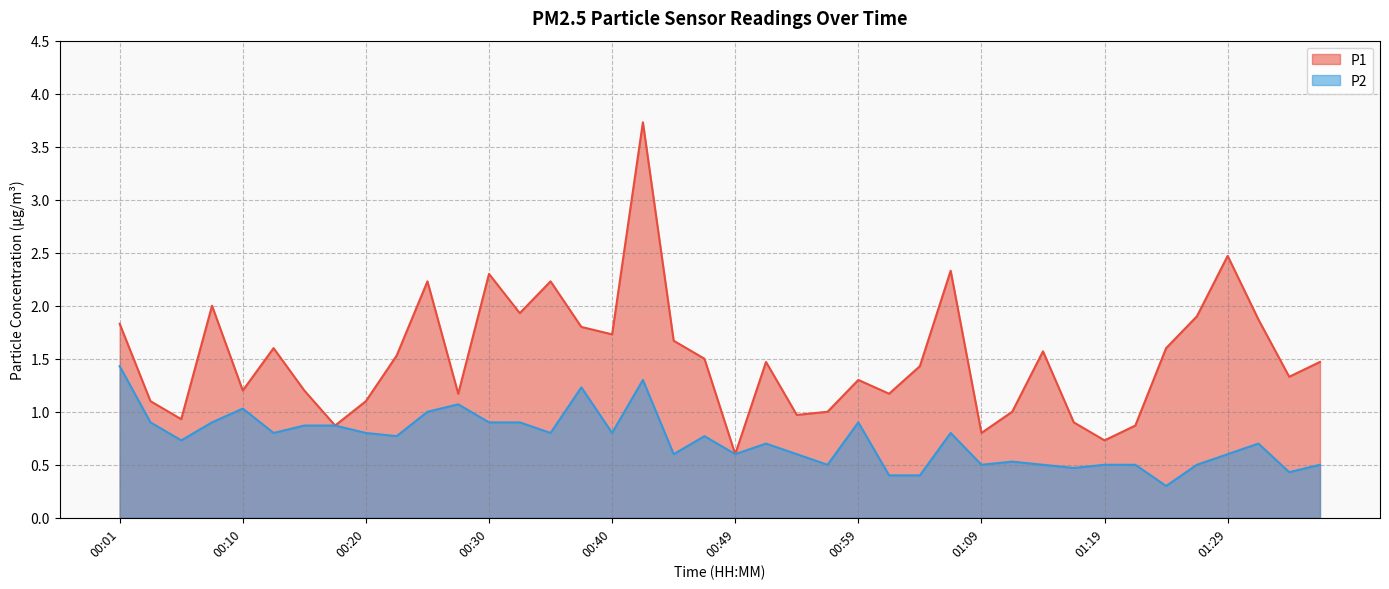

What is the minimum value shown in the chart?

0.3